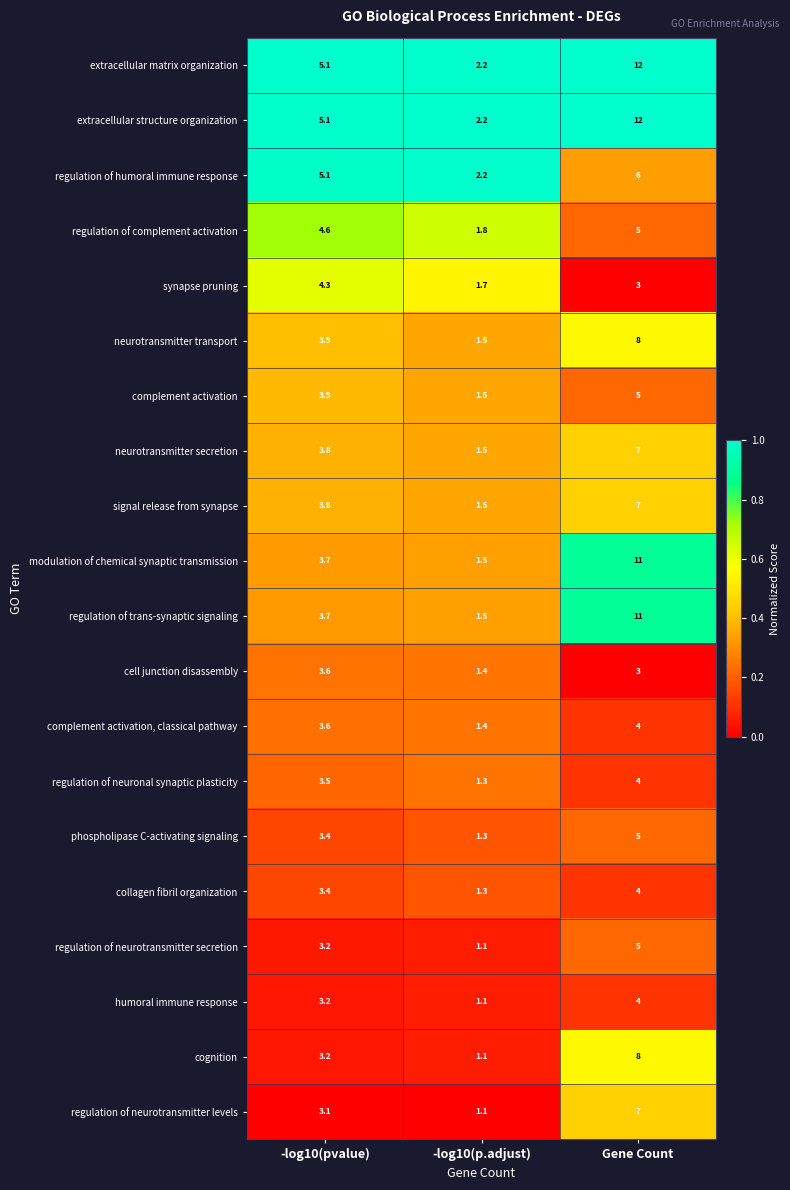

At which label does complement activation, classical pathway first exceed 3?

-log10(pvalue)